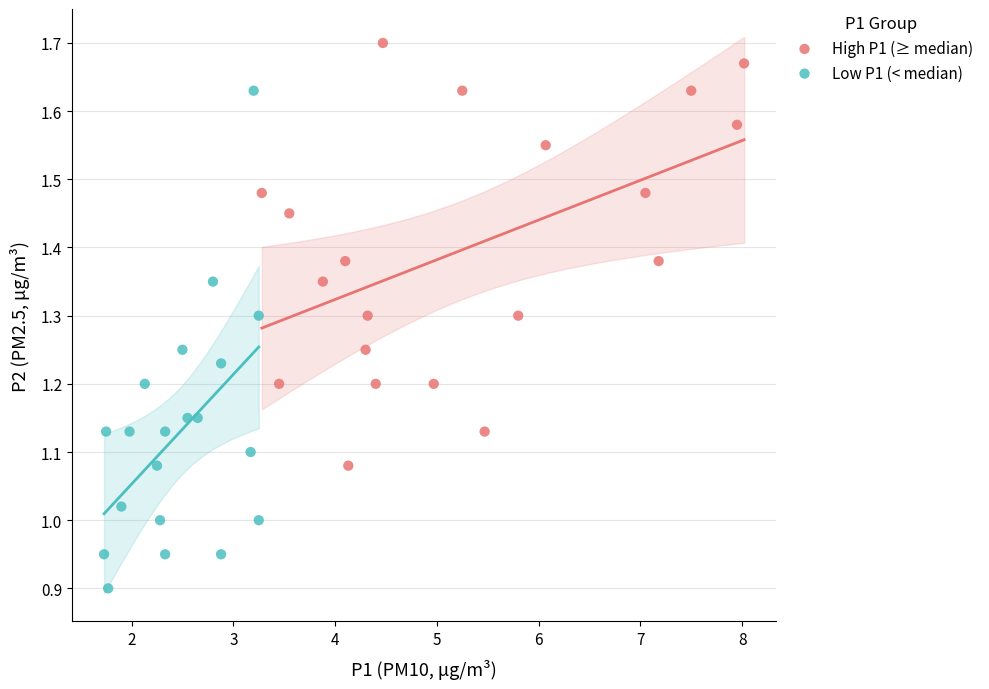

Which series contains the highest Y value?

High P1 (≥ median)